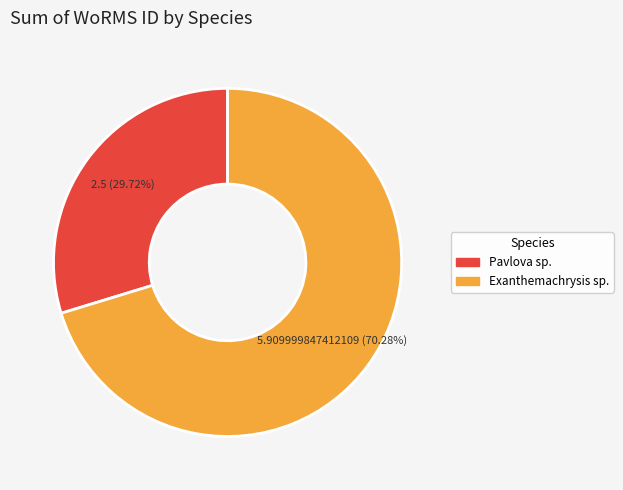

How many segments does this pie chart have?

2